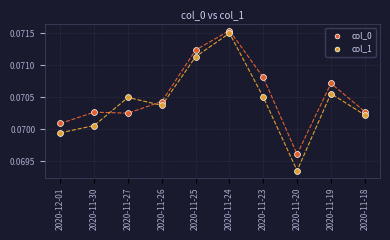

Which series has the widest spread of Y values?

col_1